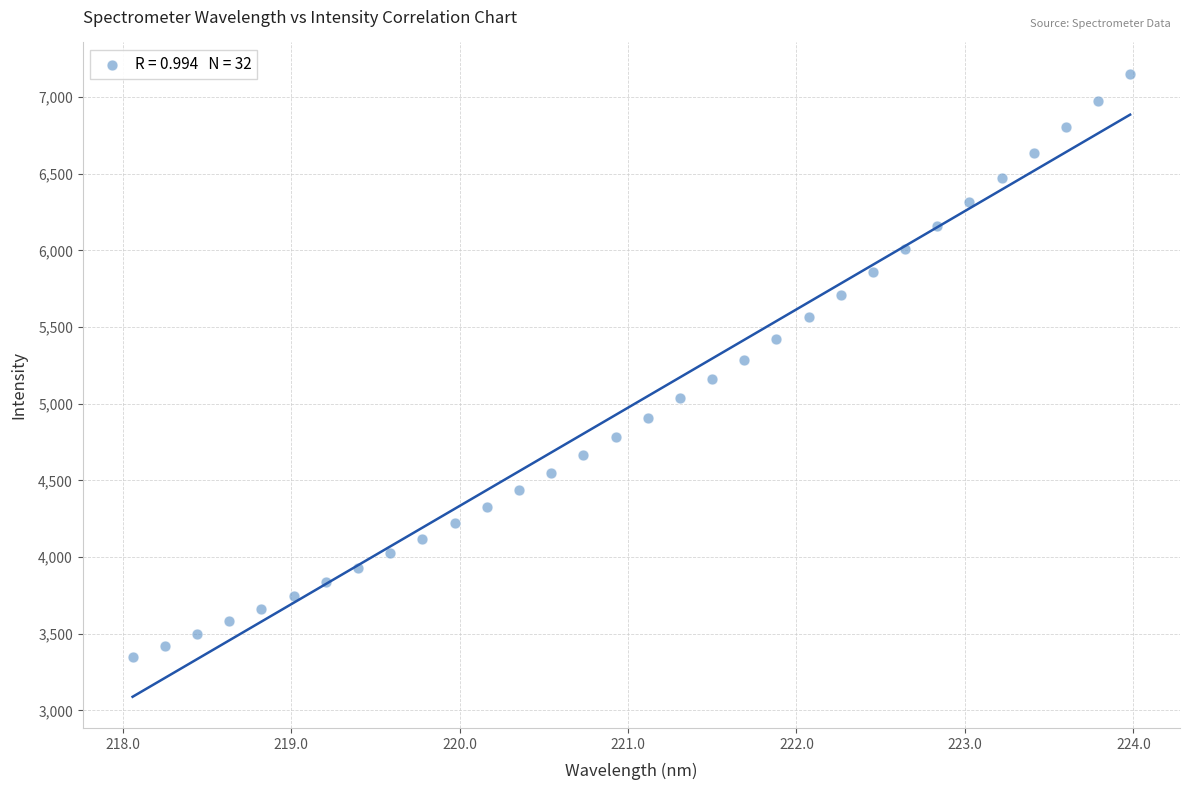

What is the range of Y values (max minus min)?

3808.3